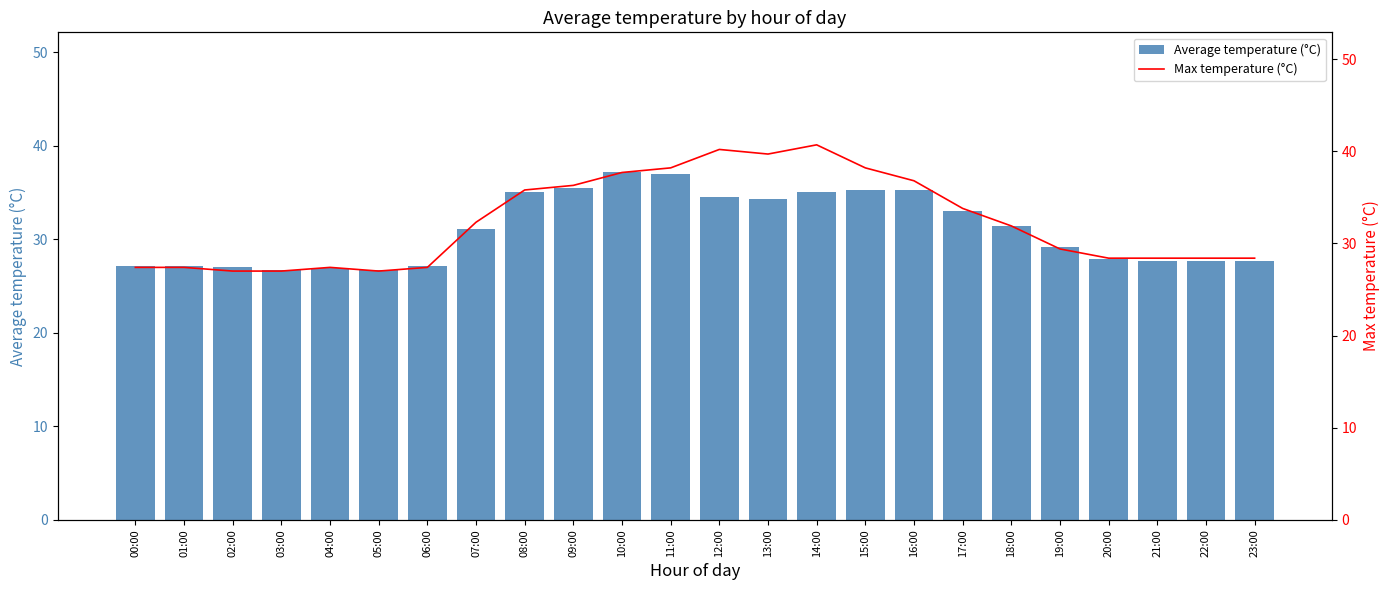

What is the minimum value shown in the chart?

26.8